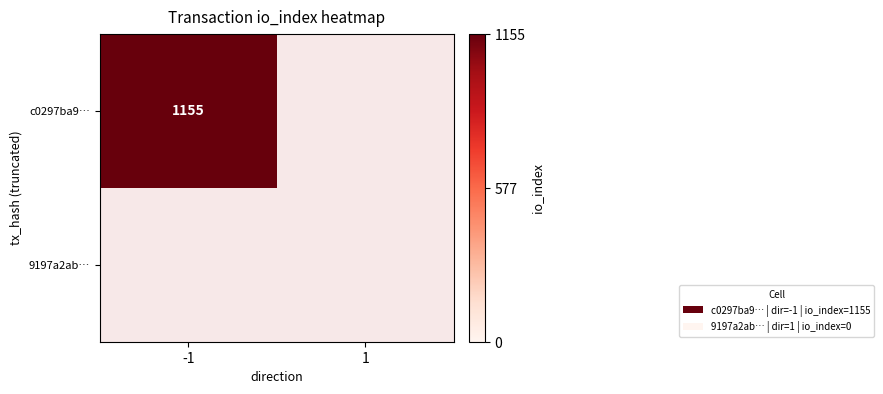

Which has a higher value, direction or io_index?

io_index